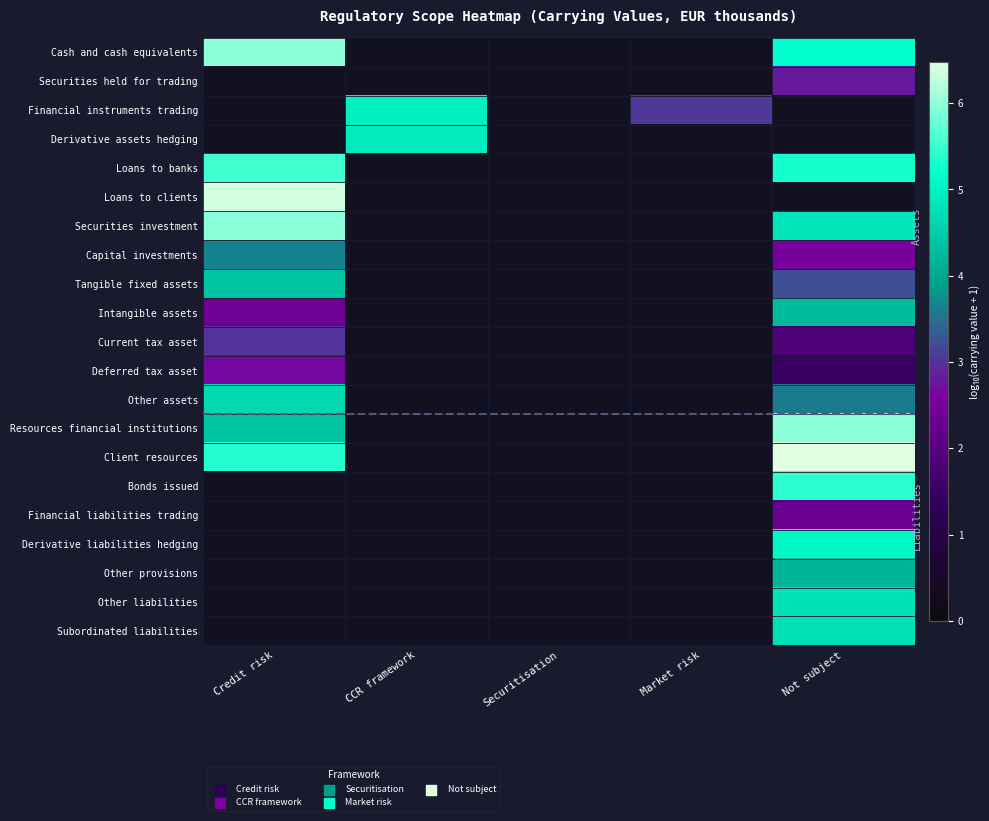

The Financial instruments trading series shows 2.1 at CCR framework. True or false?

False